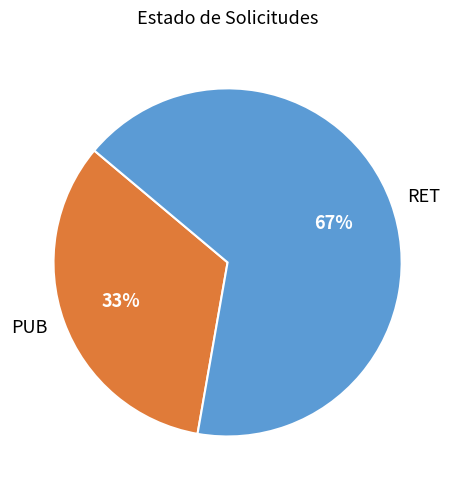

Which has a higher value, RET or PUB?

RET